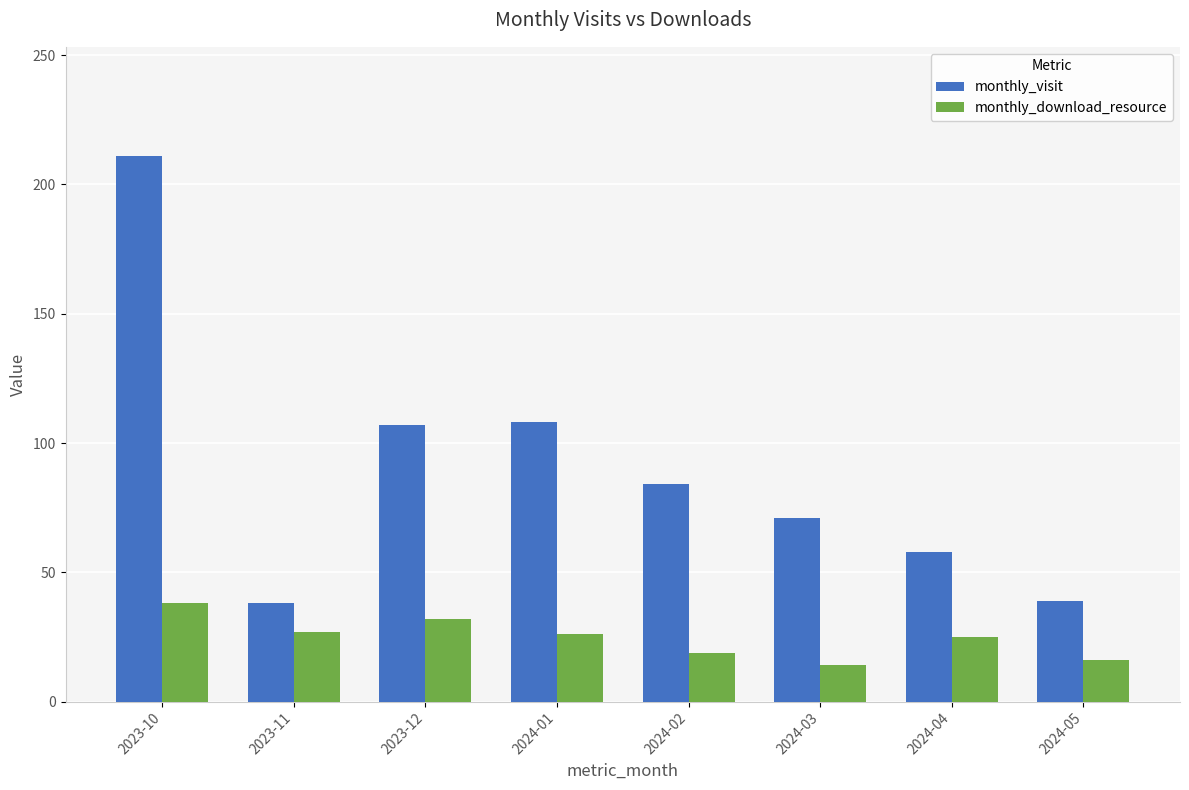

The value of monthly_download_resource at 2024-01 is 10. True or false?

False